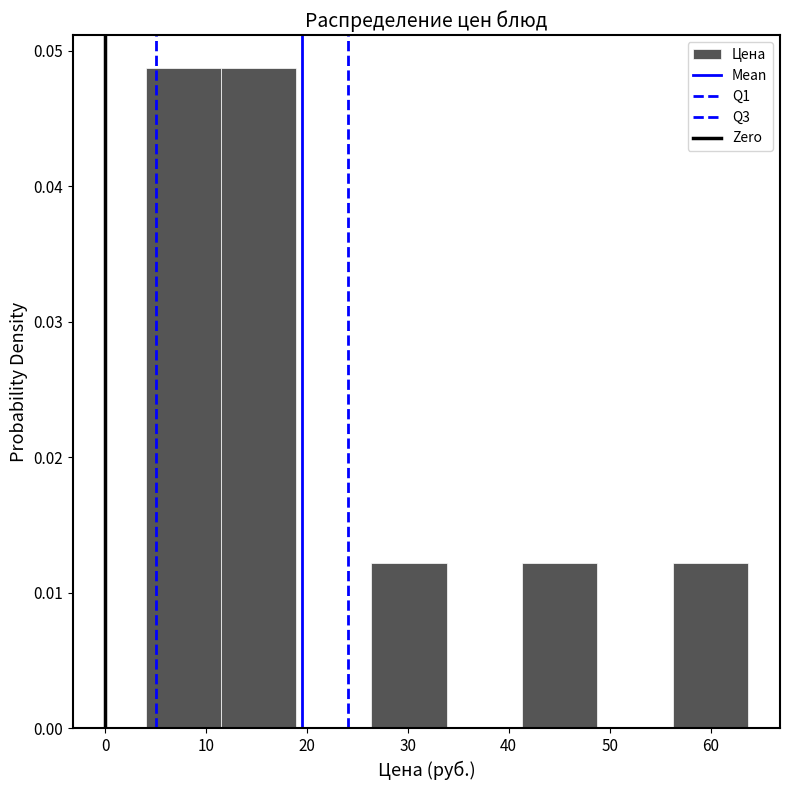

Reading left to right, transcribe this chart: for each bar, give the range it covers on the x-axis and its height. Neither the bar edges nor the heights are printed on the chart, so give them approximately, as read against the axes.

4 to 11: 0.049
11 to 19: 0.049
19 to 26: 0
26 to 34: 0.012
34 to 41: 0
41 to 49: 0.012
49 to 56: 0
56 to 64: 0.012